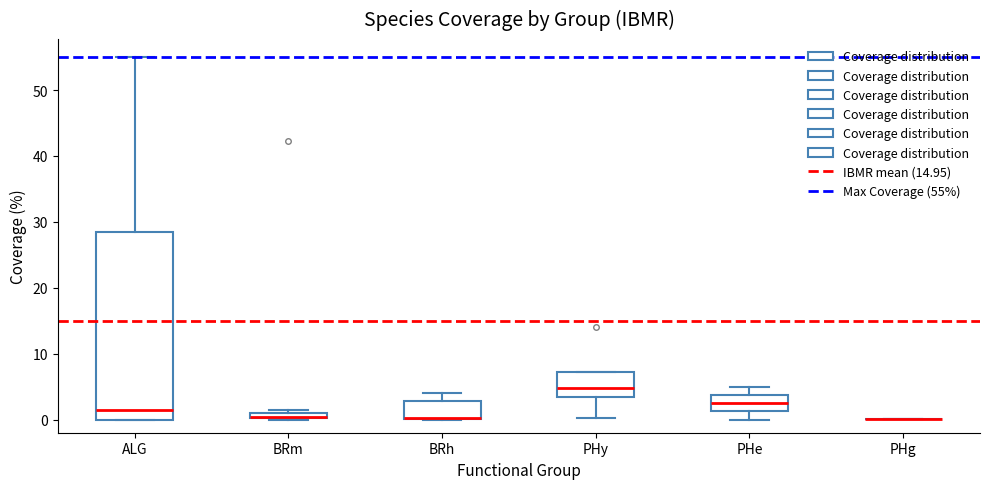

Which box is the tallest, from its lower edge to its upper edge?

ALG